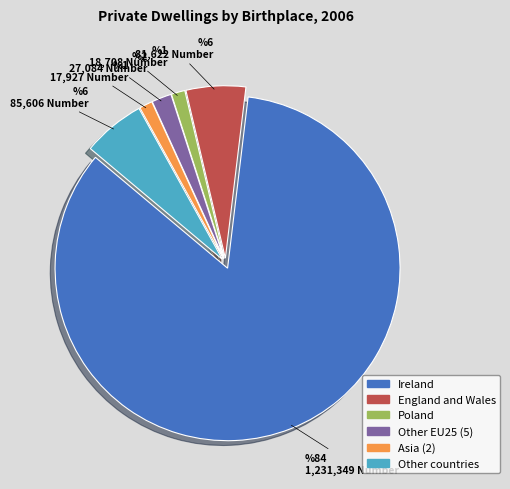

Does any single category account for the majority?

Yes